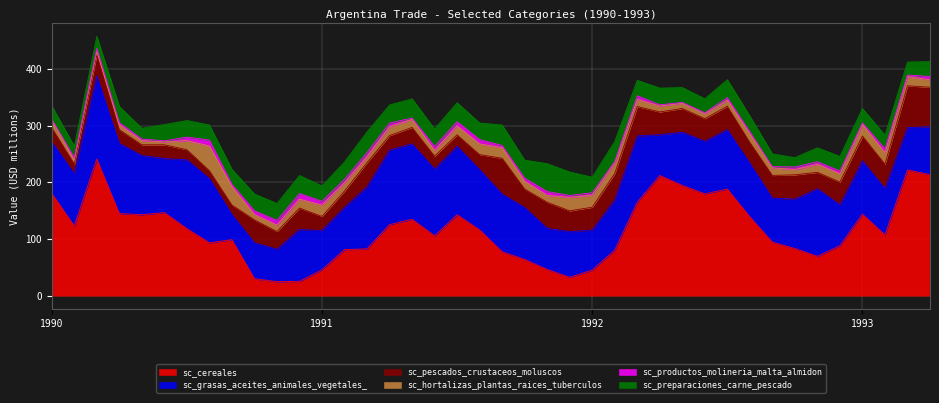

How many intersections are there between sc_cereales and sc_grasas_aceites_animales_vegetales_?

12